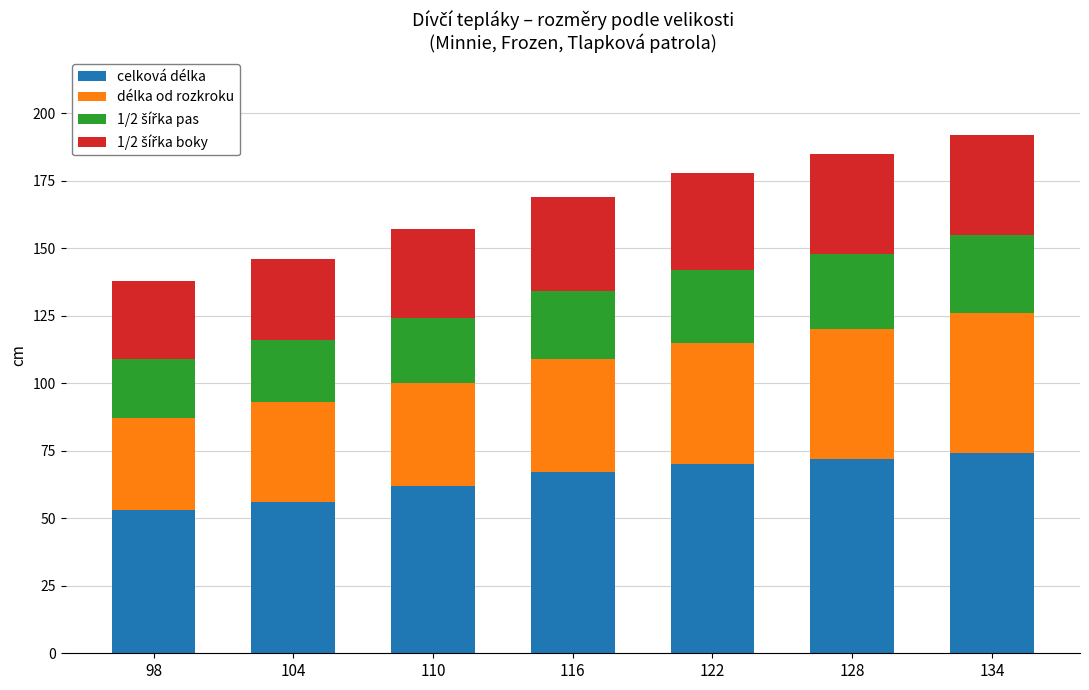

What is the total value across all series at 134?

192